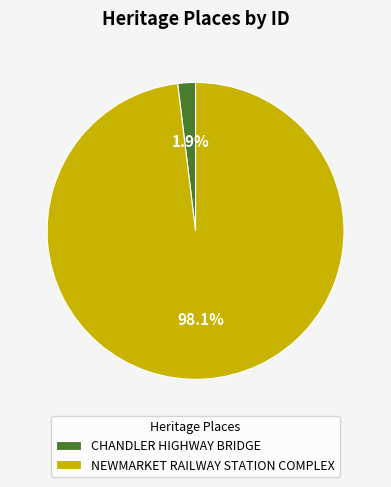

What percentage is NOT represented by CHANDLER HIGHWAY BRIDGE?

98.1%